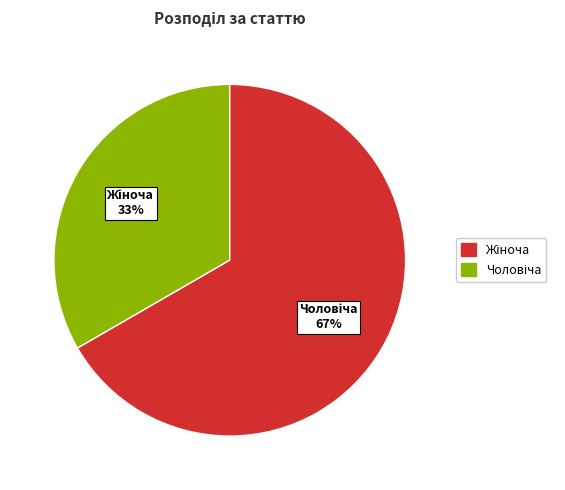

Does any single category account for the majority?

Yes